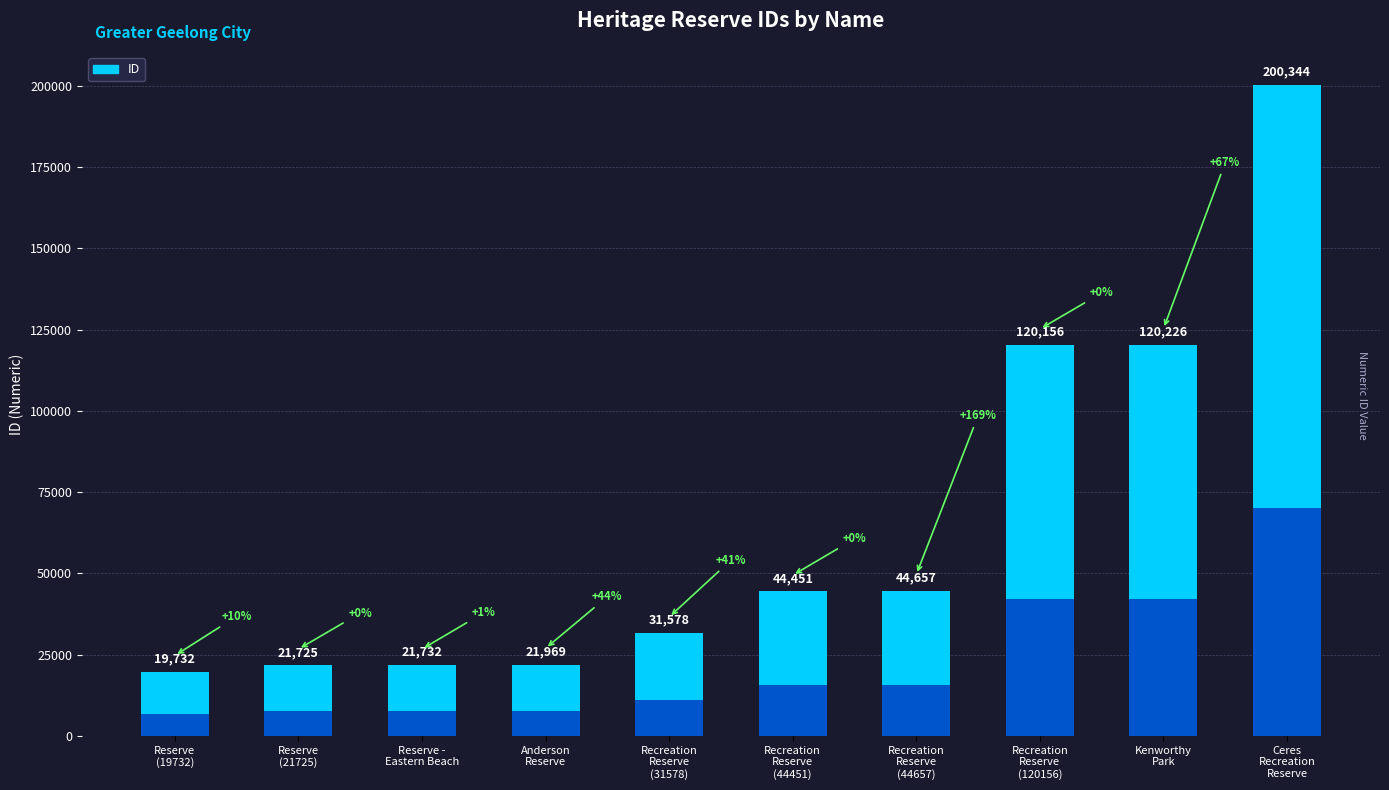

Rank the categories by value from lowest to highest.

Reserve
(19732), Reserve
(21725), Reserve -
Eastern Beach, Anderson
Reserve, Recreation
Reserve
(31578), Recreation
Reserve
(44451), Recreation
Reserve
(44657), Recreation
Reserve
(120156), Kenworthy
Park, Ceres
Recreation
Reserve